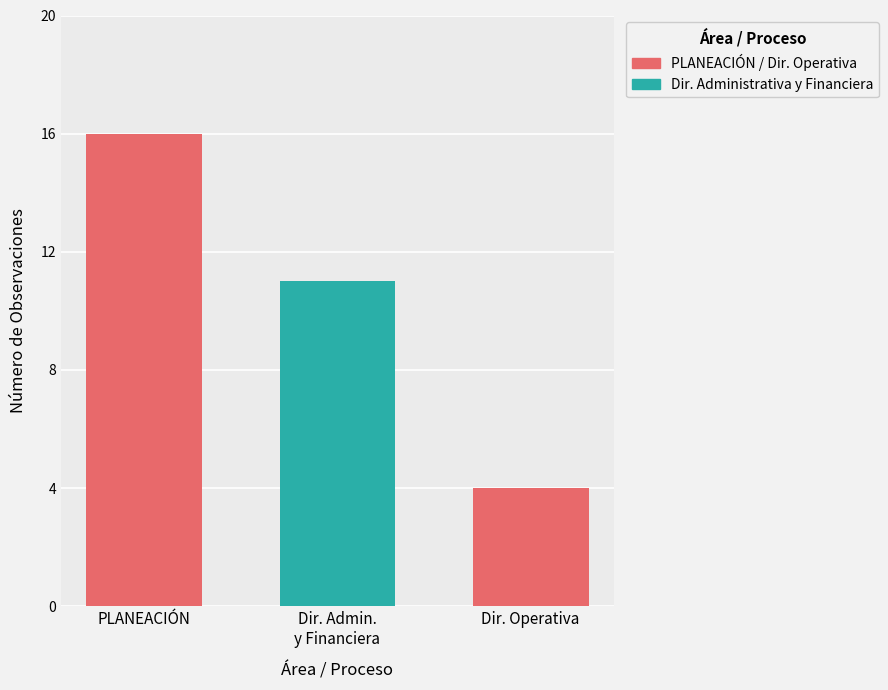

How many data points does each series have?

1